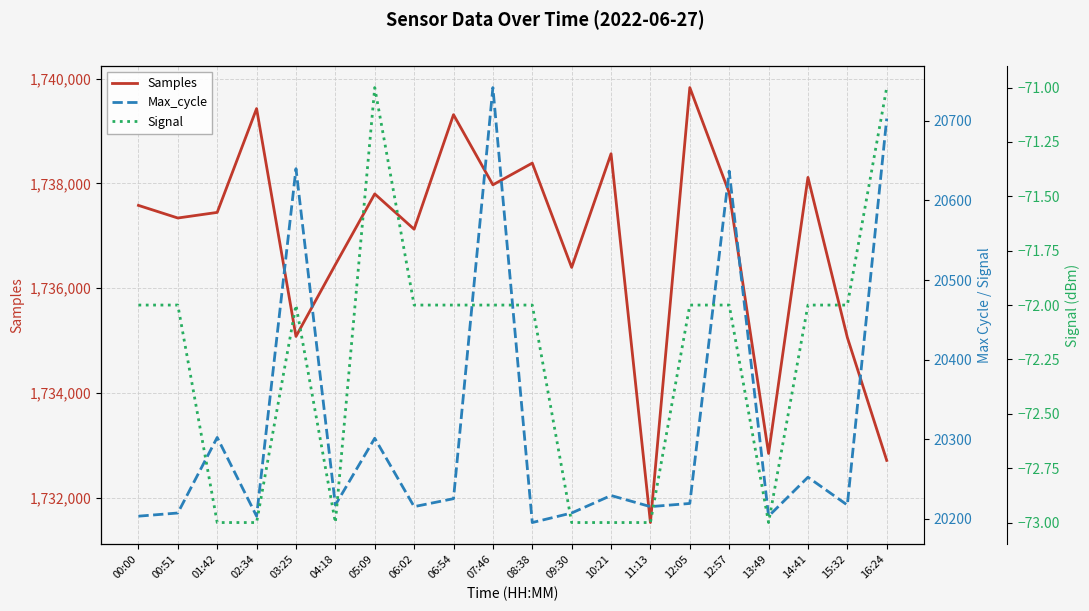

Reading left to right, what are all the values shown in this chart?

Samples: 1737581	1737340	1737447	1739428	1735081	1736450	1737800	1737126	1739312	1737973	1738388	1736397	1738566	1731529	1739829	1737821	1732847	1738115	1735061	1732715
Max_cycle: 20203	20207	20302	20203	20640	20217	20301	20215	20225	20742	20195	20207	20229	20215	20219	20637	20203	20252	20217	20703
Signal: -72	-72	-73	-73	-72	-73	-71	-72	-72	-72	-72	-73	-73	-73	-72	-72	-73	-72	-72	-71